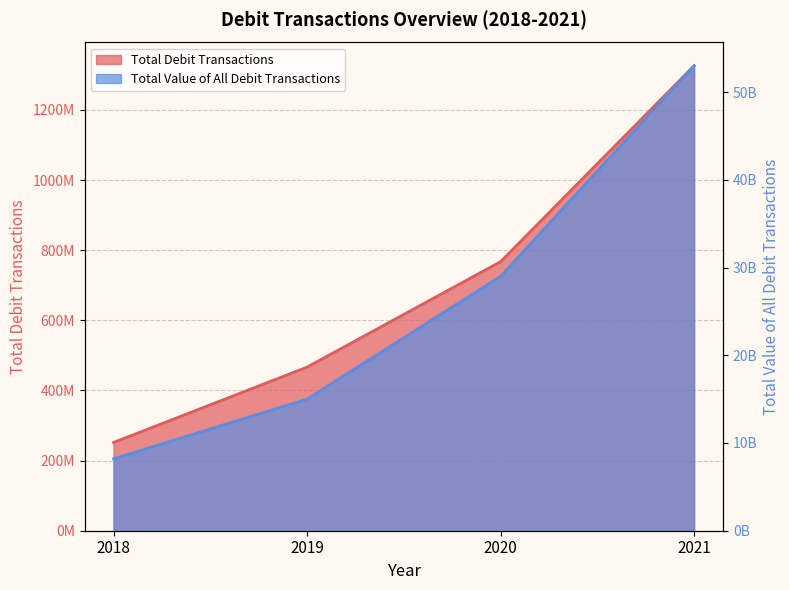

Reading right to left, transcribe all the data shown in this chart.

Total Debit Transactions: 2021=1326062984	2020=767317045	2019=466612619	2018=251756747
Total Value of All Debit Transactions: 2021=53000000000	2020=29000000000	2019=15000000000	2018=8200000000